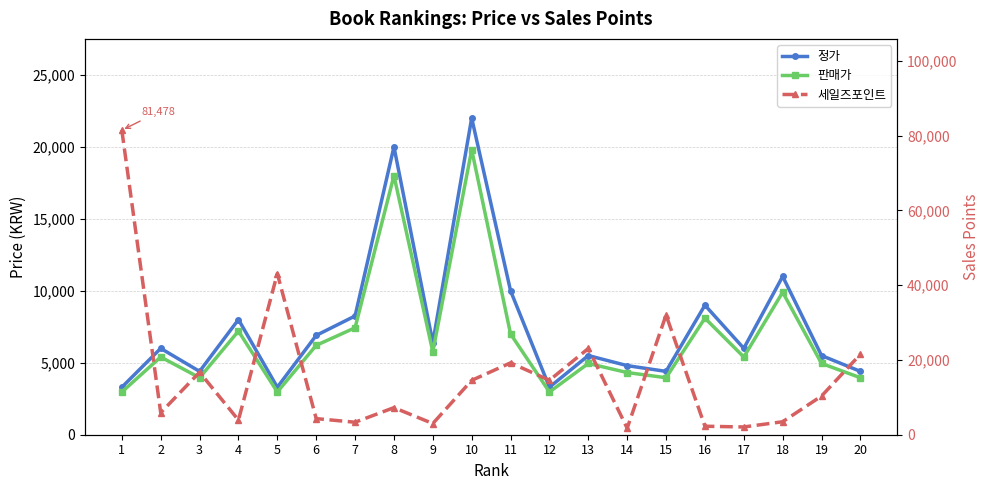

How many data points in 판매가 are above 5400?

9